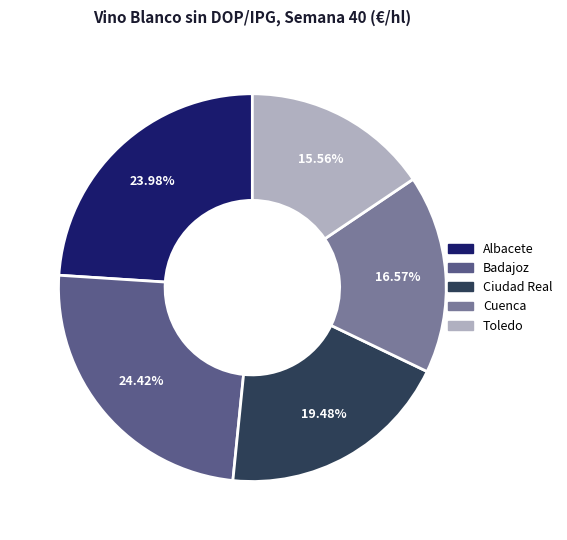

How many slices are in this pie chart?

5